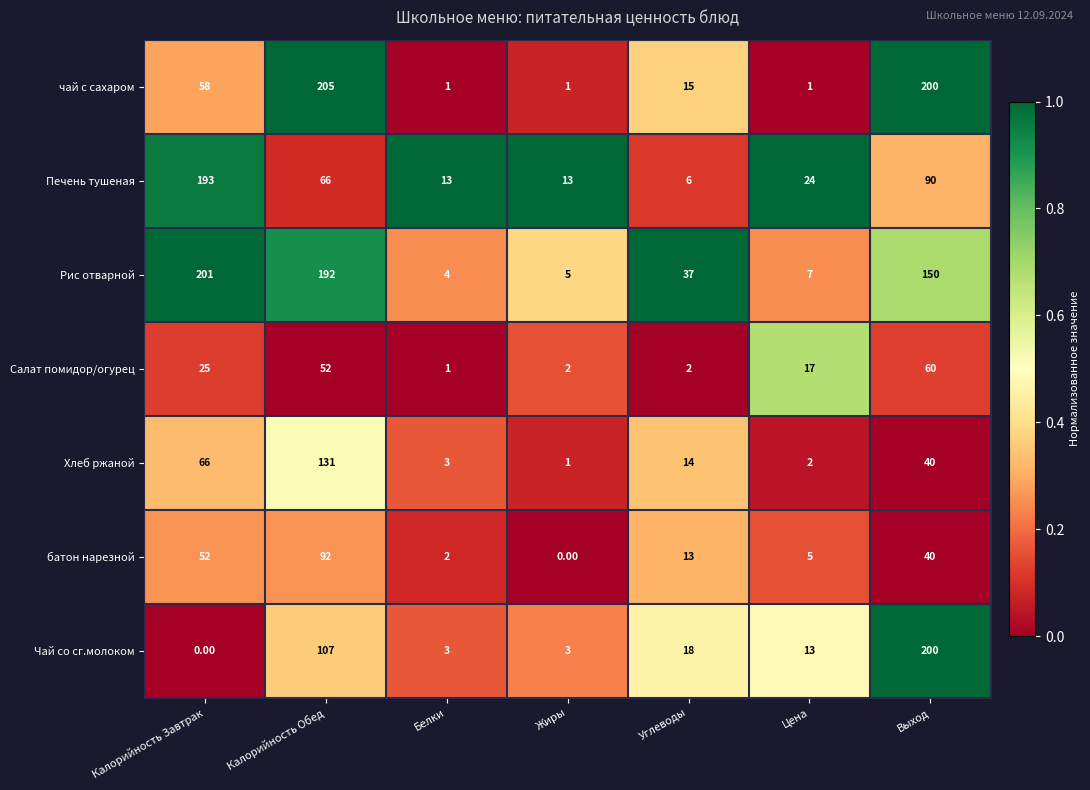

At which label is Хлеб ржаной closest to 66?

Калорийность Завтрак